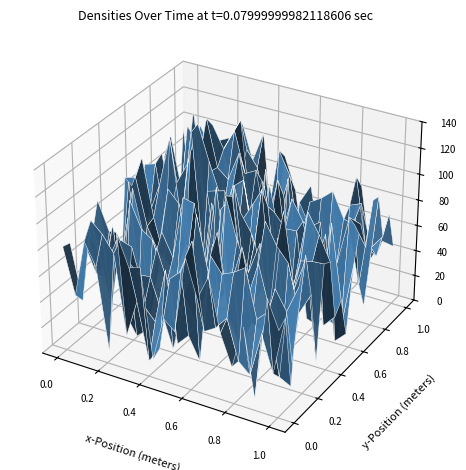

The c9ba5a8d4cc58f755bc4c69f34e365f59bf0322 series shows 0.0 at value. True or false?

False